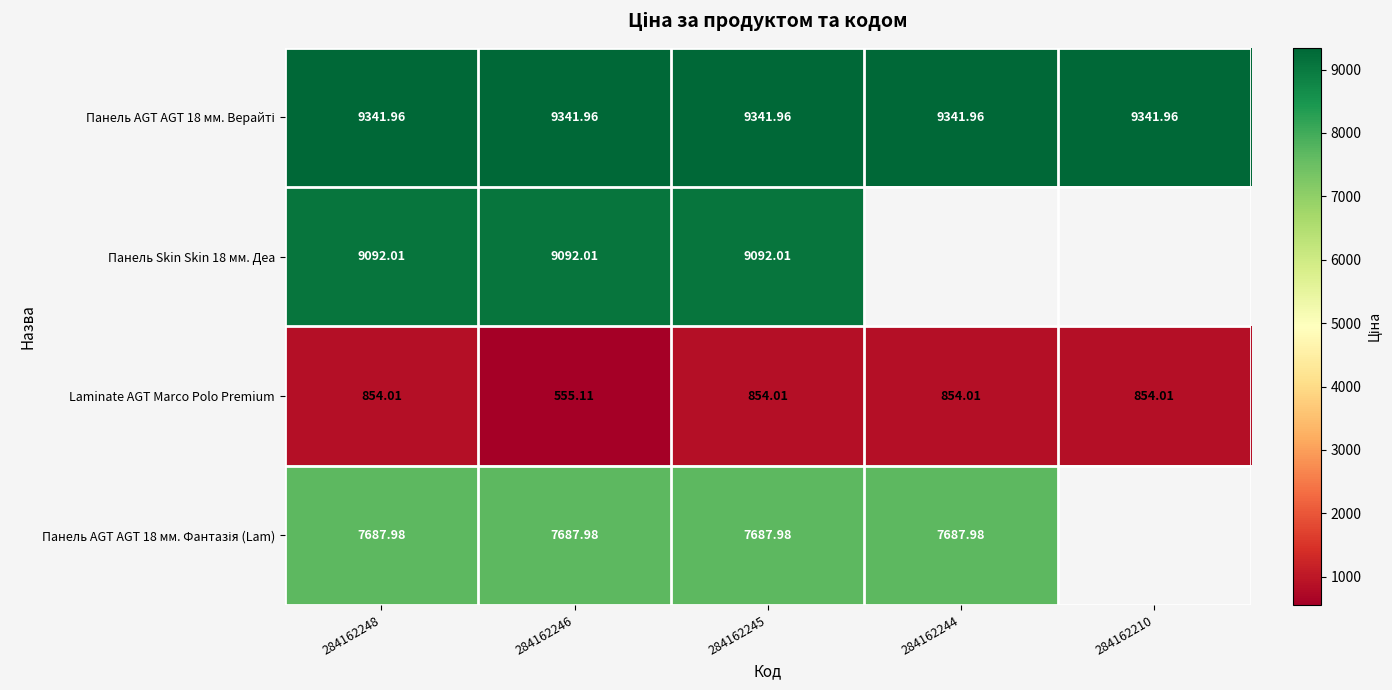

What is the minimum value for Laminate AGT Marco Polo Premium?

555.1